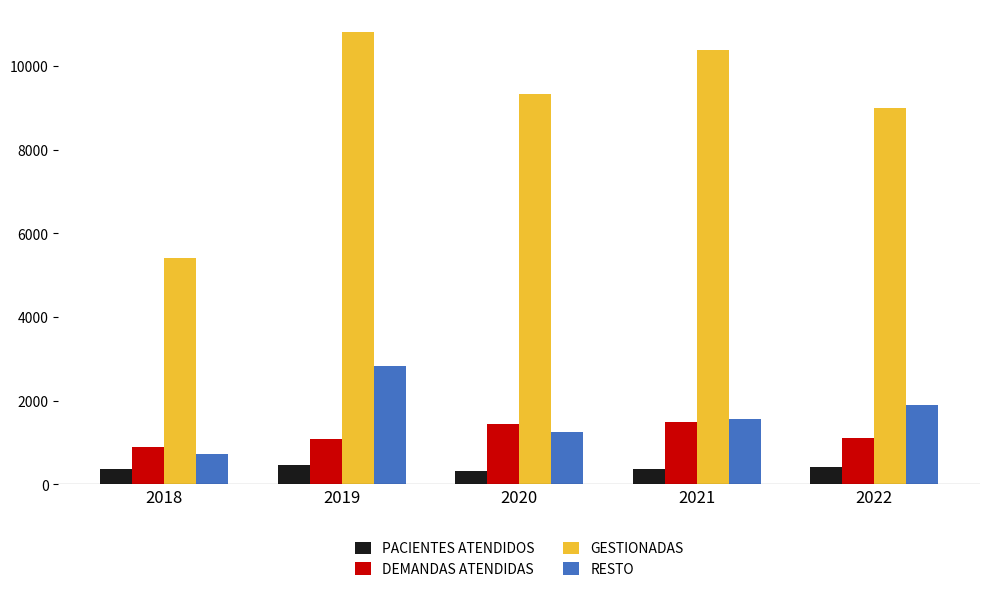

What is the lowest value of the DEMANDAS ATENDIDAS series?

895